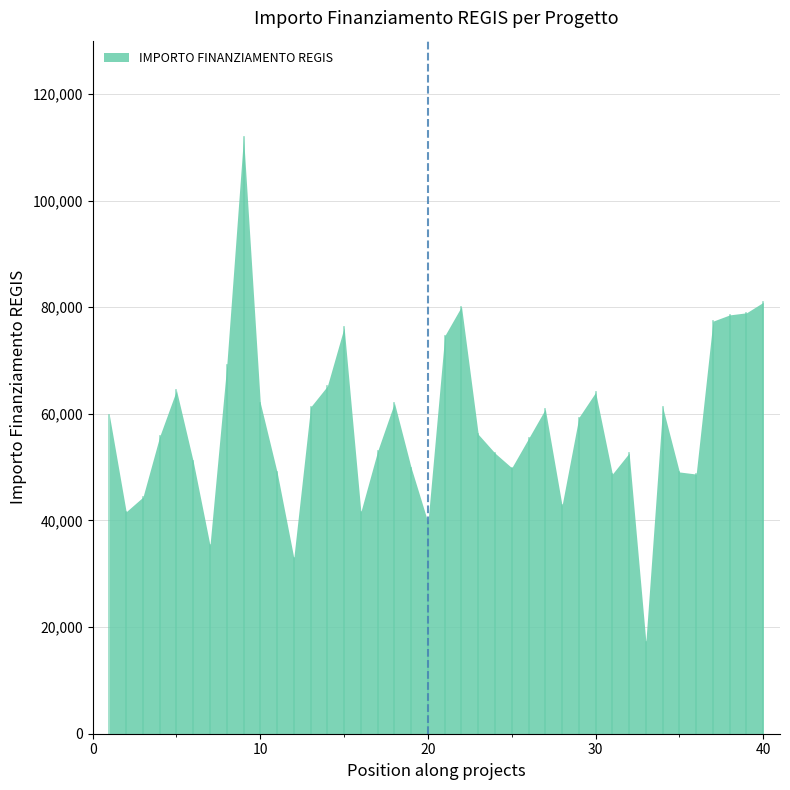

Count the number of categories in the chart.

40